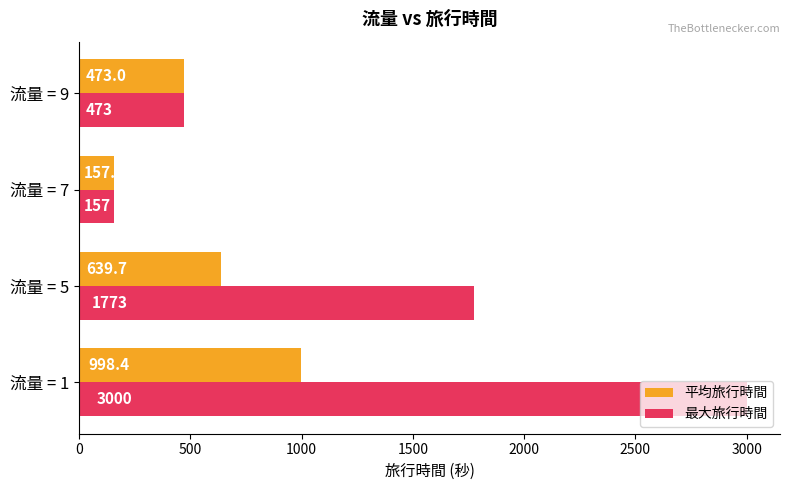

Rank the categories by 最大旅行時間 value from lowest to highest.

流量 = 7, 流量 = 9, 流量 = 5, 流量 = 1